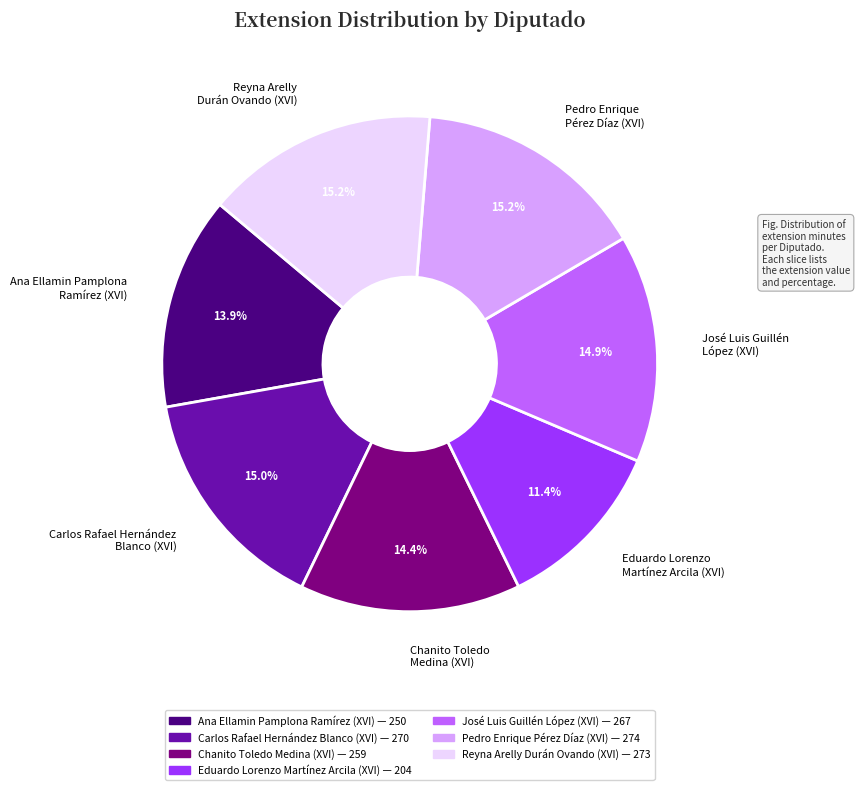

Is there any slice that represents more than half of the pie?

No